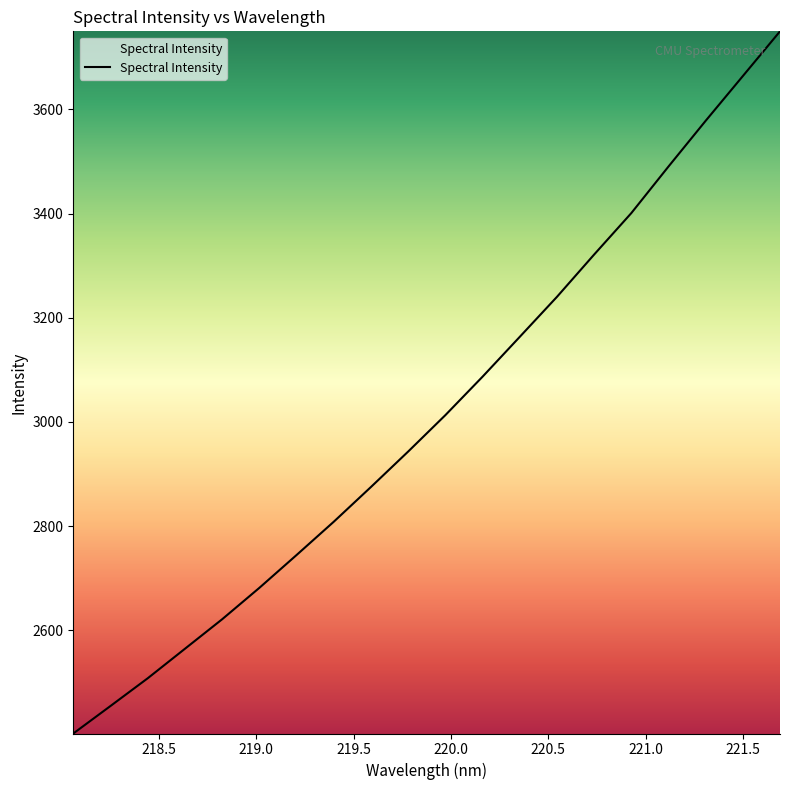

What is the maximum value shown in the chart?

3749.8